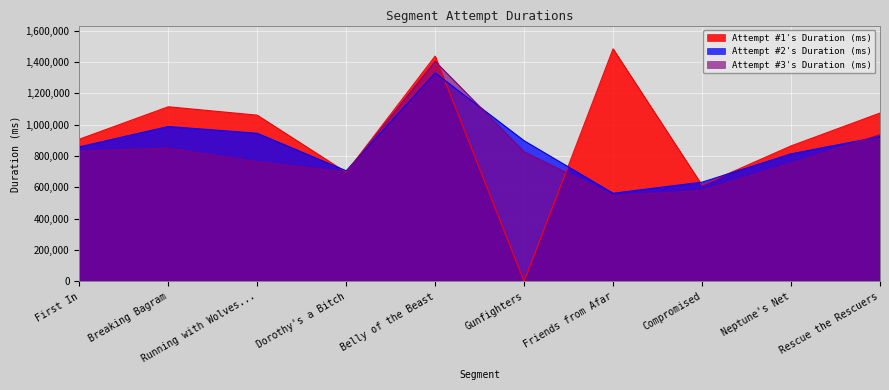

The value of Attempt #2's Duration (ms) at Belly of the Beast is 683720. True or false?

False